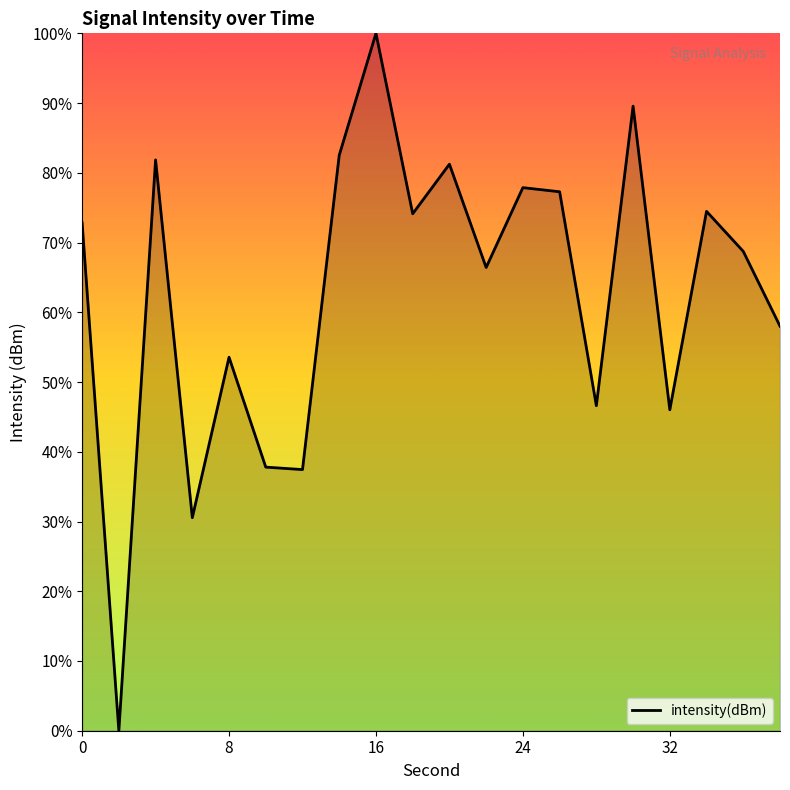

What is the maximum value shown in the chart?

100.0